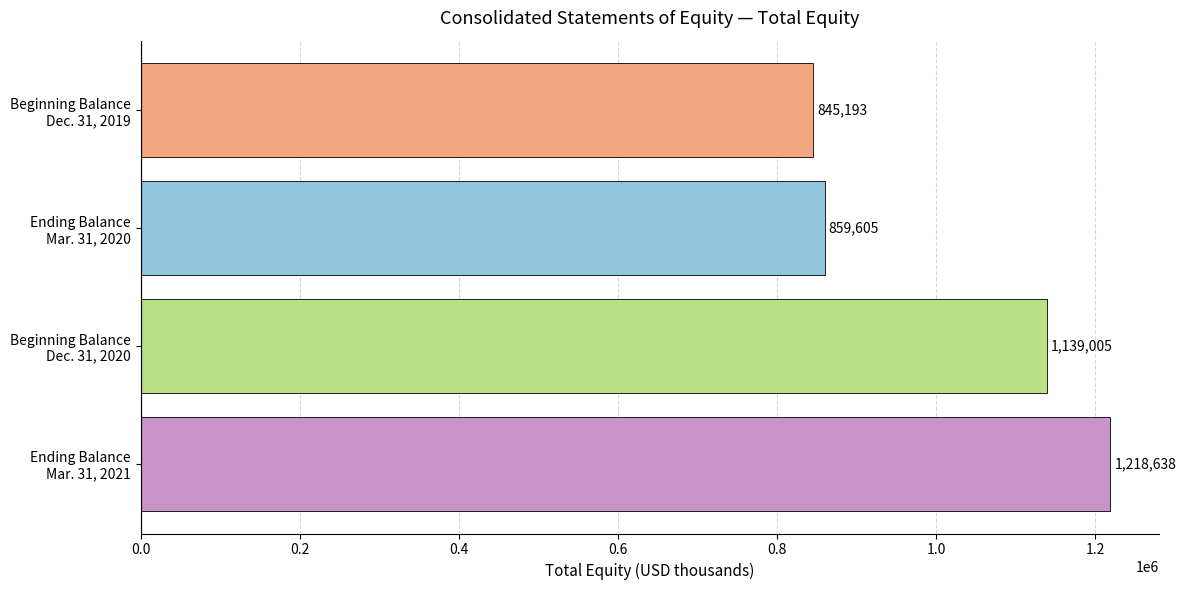

What is the difference between the second highest and minimum values?

293812